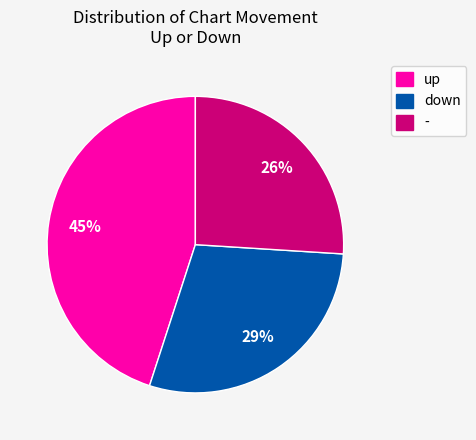

To the nearest percent, what is the combined percentage of down and up?

74%